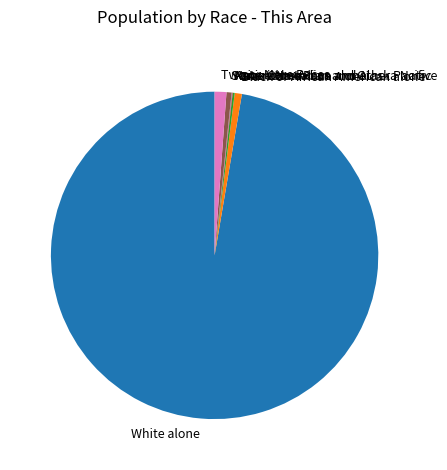

True or false: Two or More Races accounts for 11% of the total.

False